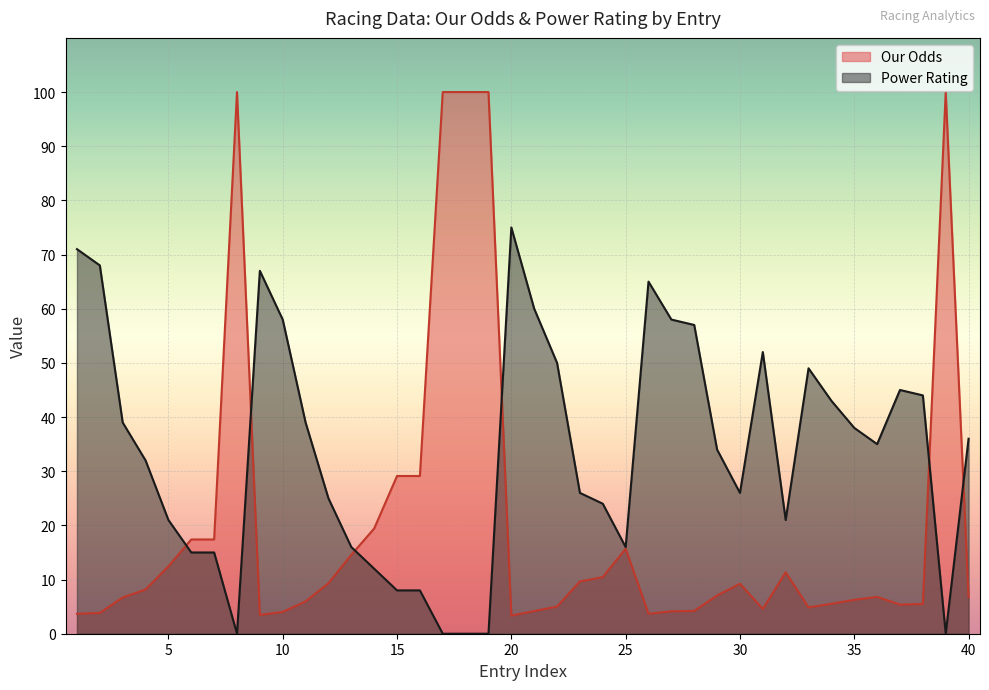

What is the highest value of the Power Rating series?

75.0